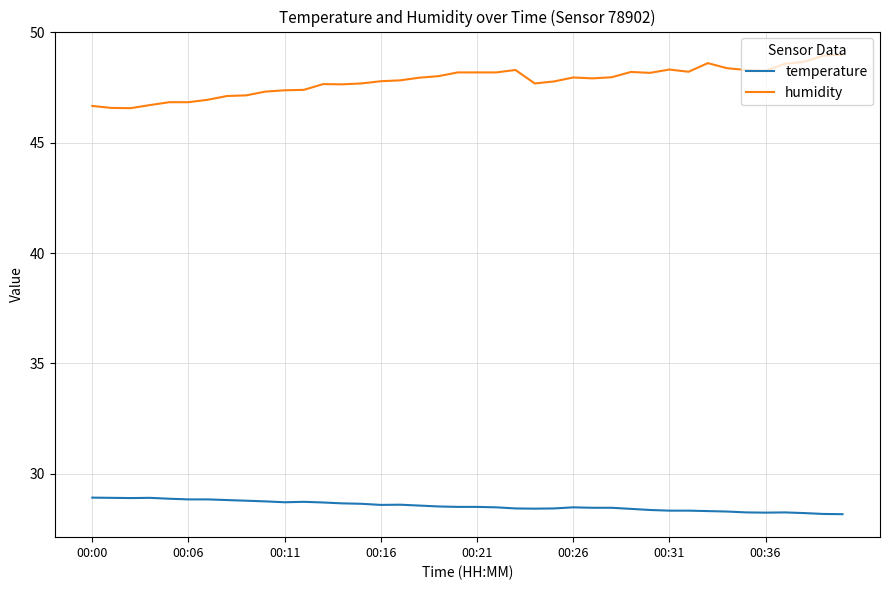

What is the difference between the maximum and minimum values in the humidity series?

2.4